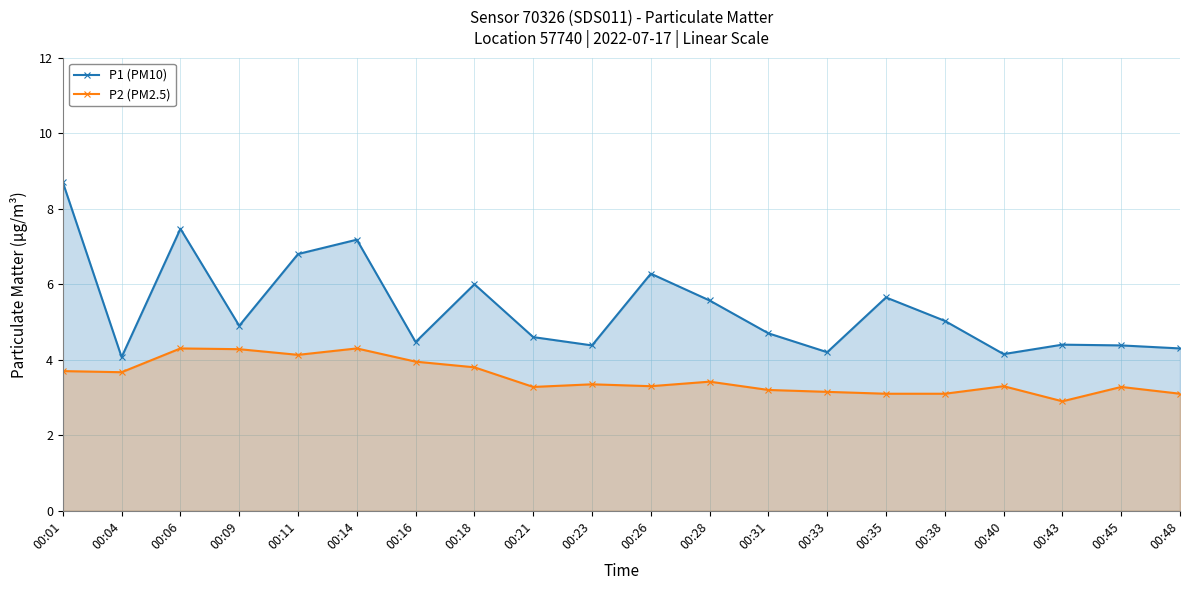

Where is the first local minimum for P2 (PM2.5)?

00:04